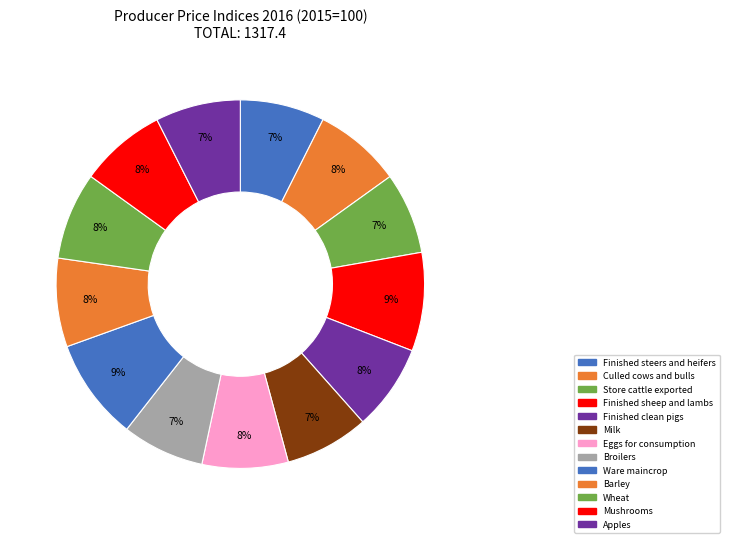

Between Store cattle exported and Milk, which is larger?

Milk